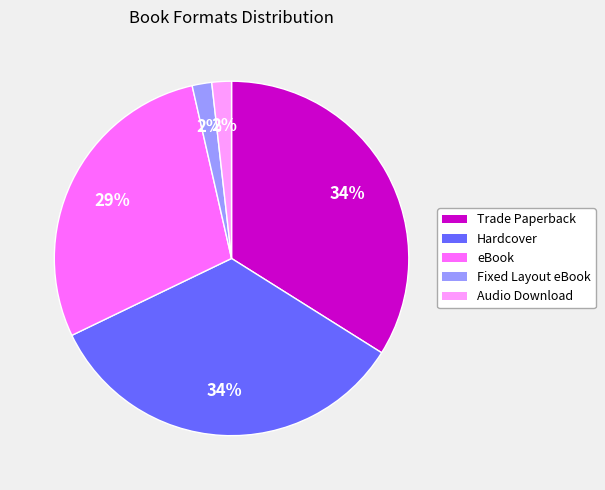

To the nearest percent, what is the difference between the largest and smallest slice percentages?

32%